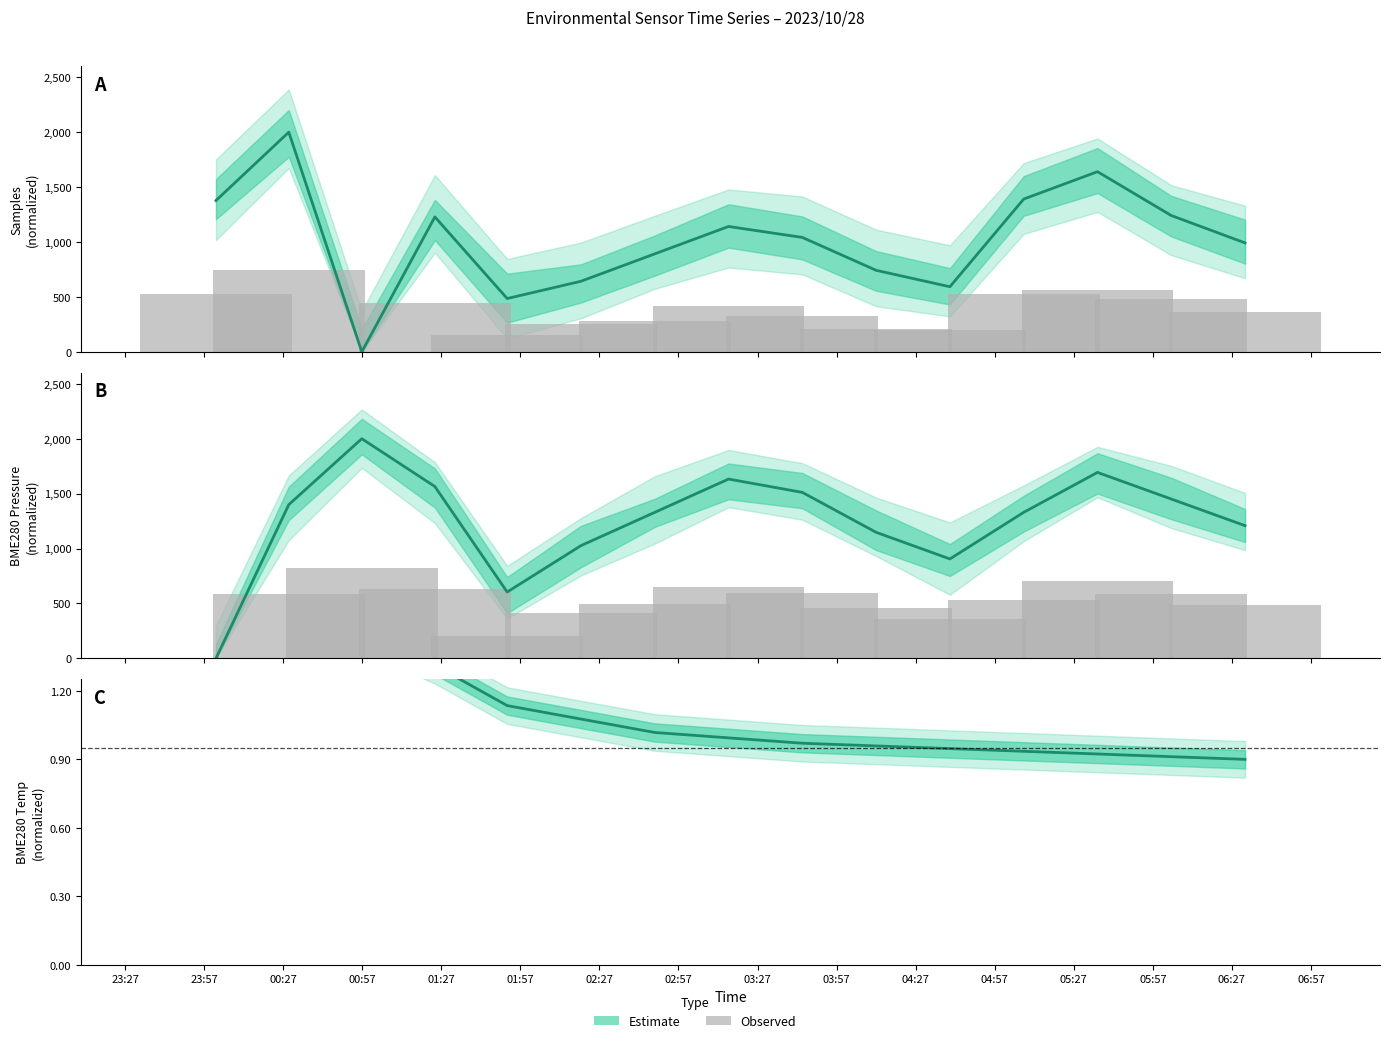

Rank the categories by BME280_pressure value from lowest to highest.

2023/10/28 00:01:30, 2023/10/28 01:52:00, 2023/10/28 04:40:00, 2023/10/28 02:20:00, 2023/10/28 04:12:00, 2023/10/28 06:32:00, 2023/10/28 02:48:00, 2023/10/28 05:08:00, 2023/10/28 00:29:08, 2023/10/28 06:04:00, 2023/10/28 03:44:00, 2023/10/28 01:24:34, 2023/10/28 03:16:00, 2023/10/28 05:36:00, 2023/10/28 00:56:50